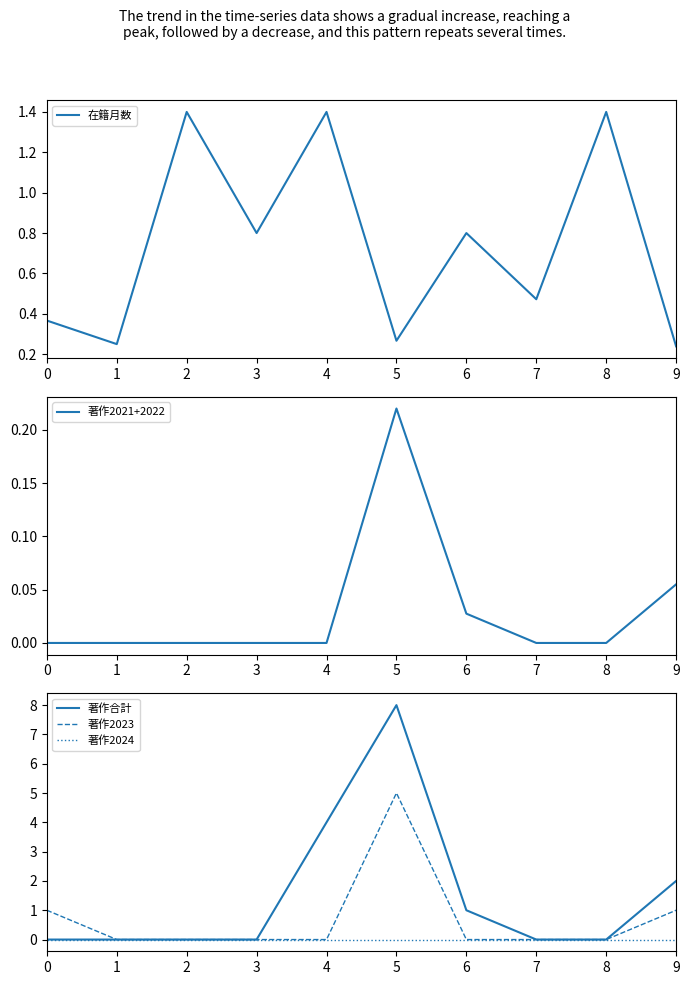

Which series changed the most between 1 and 8?

在籍月数